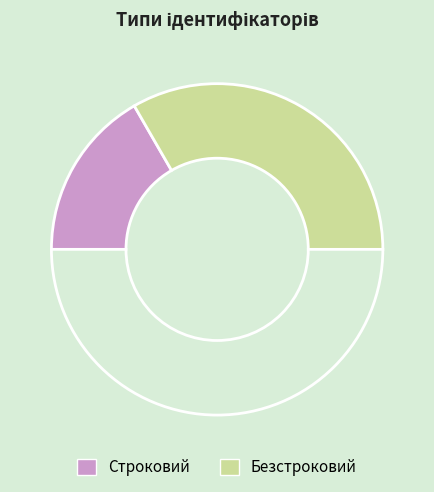

Which slice is the largest?

Безстроковий